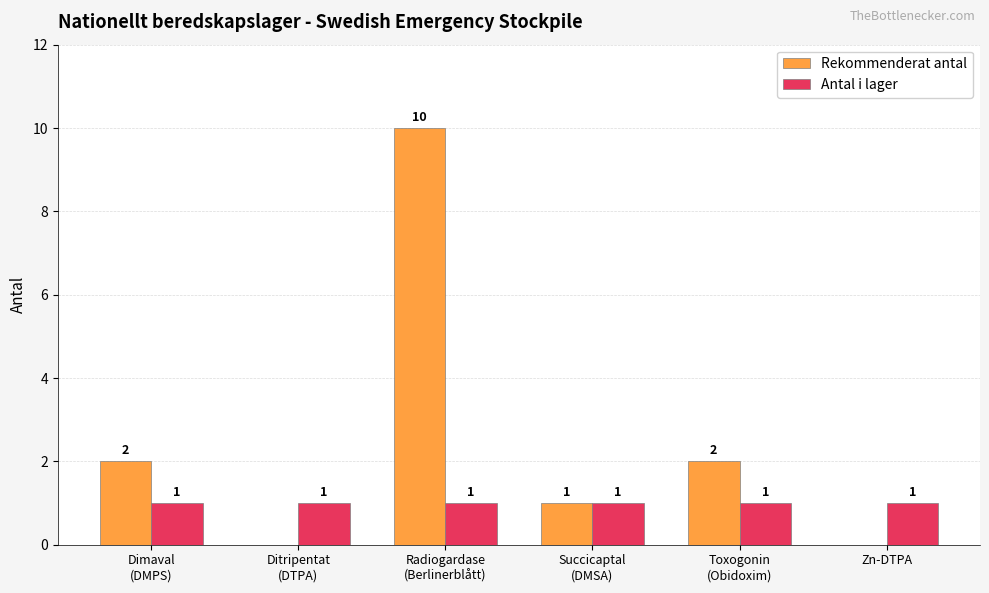

What is the maximum value shown in the chart?

10